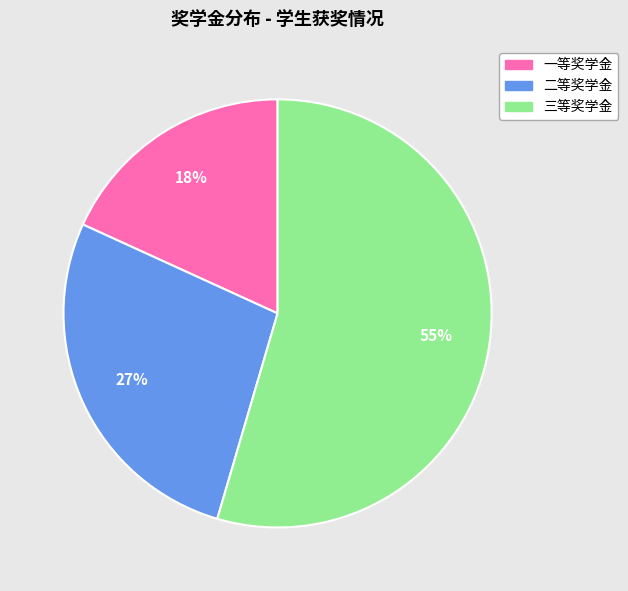

Which has a higher value, 一等奖学金 or 二等奖学金?

二等奖学金